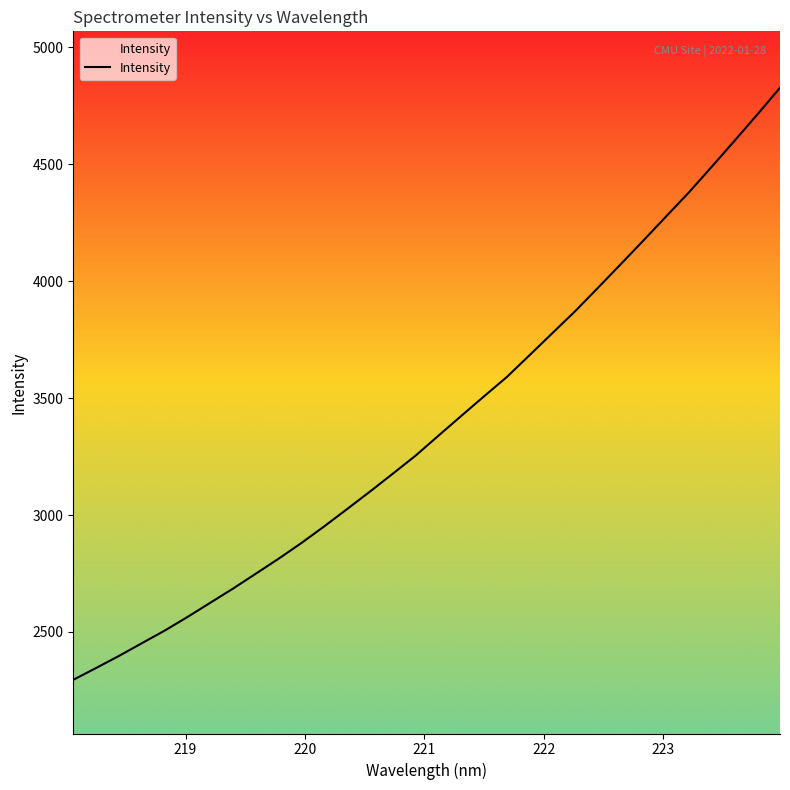

How many values exceed 3338?

16